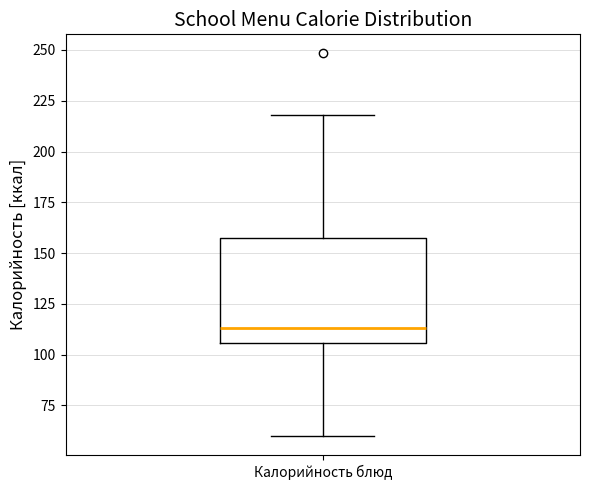

Read this box plot against the y-axis: the position of the median line, the range covered by the box, and the ends of both whiskers. The values are not printed on the chart, so give them approximately, as read against the axis.

median 115, box 105 to 155, whiskers 60 to 220